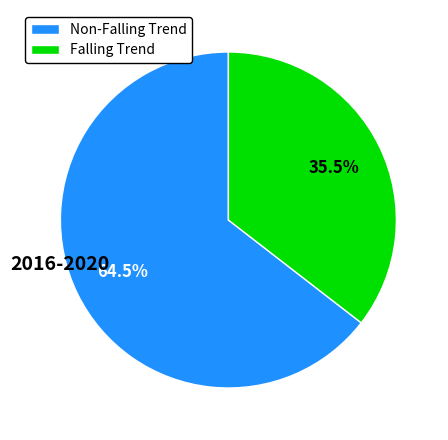

Which slice represents more than half of the pie?

Non-Falling Trend